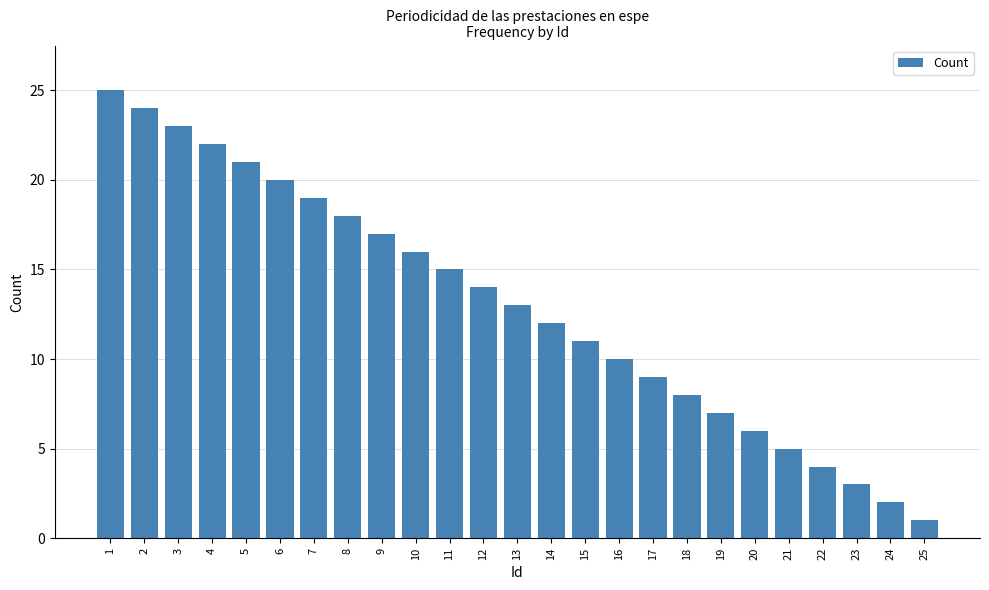

Rank the categories by value from lowest to highest.

25, 24, 23, 22, 21, 20, 19, 18, 17, 16, 15, 14, 13, 12, 11, 10, 9, 8, 7, 6, 5, 4, 3, 2, 1